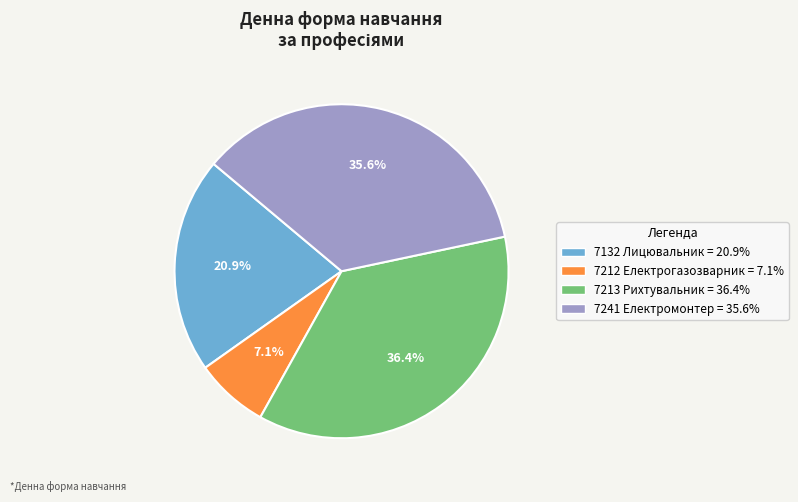

Is 7212 Електрогазозварник the majority of the pie?

No